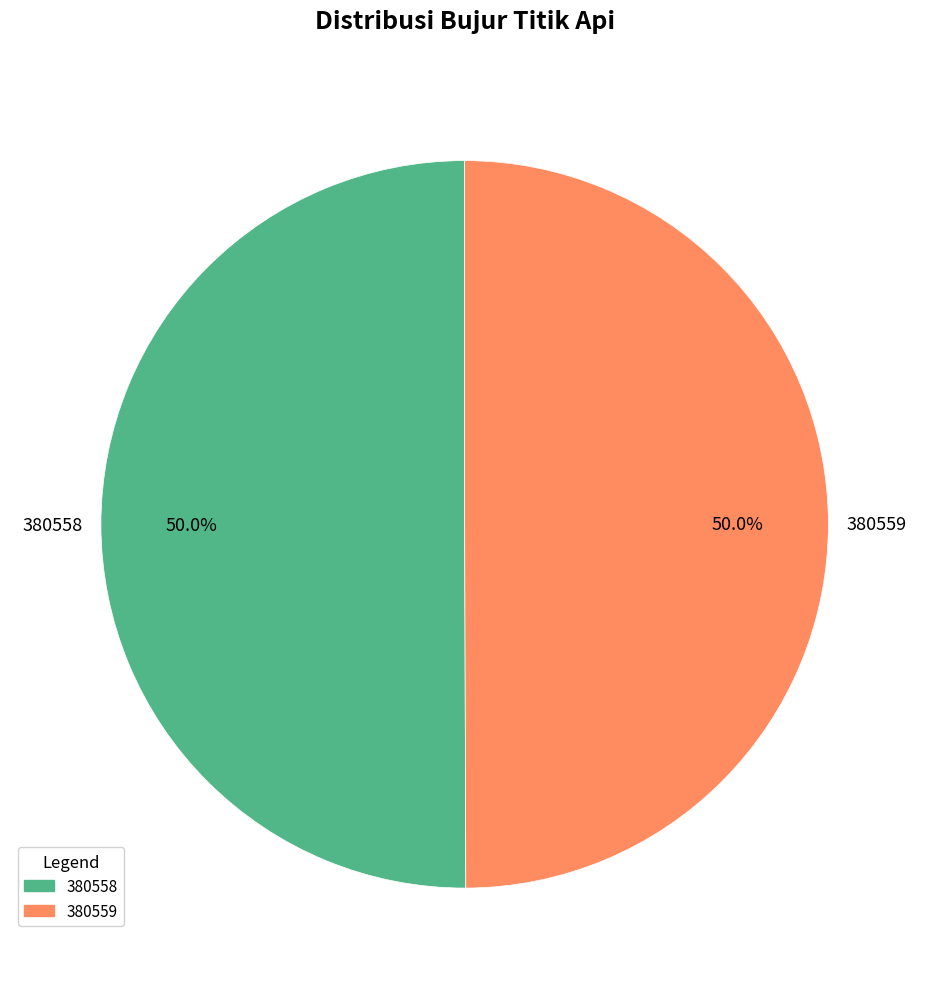

What is the total percentage of 380558 and 380559?

100.0%